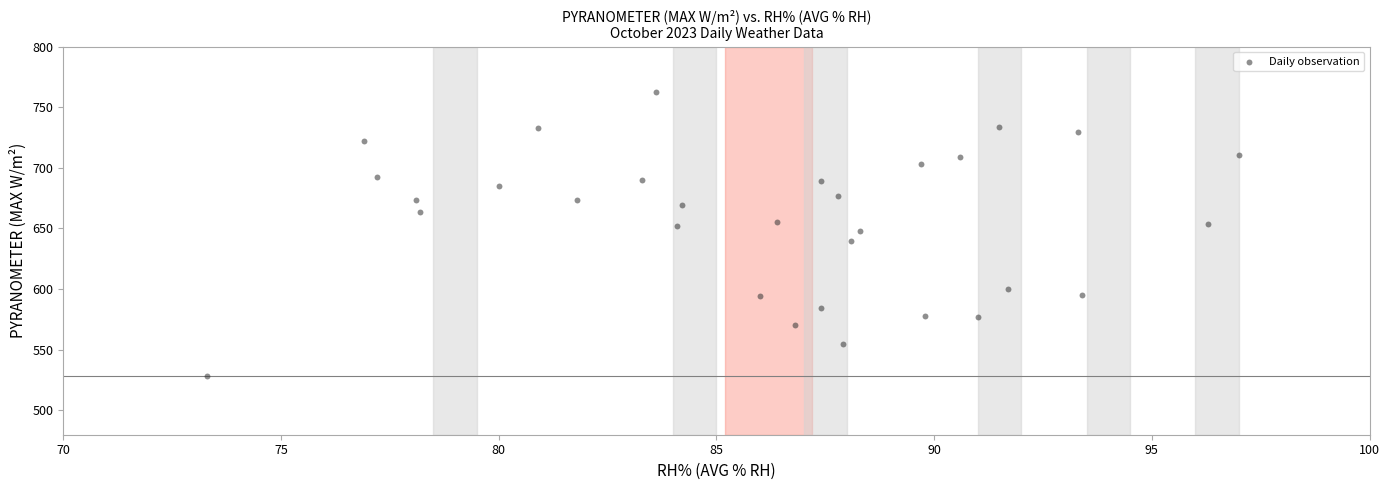

What is the range of Y values (max minus min)?

233.9